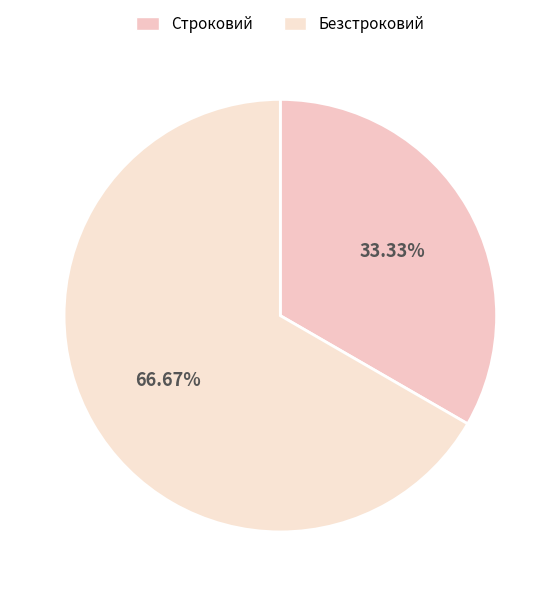

What percentage is NOT represented by Строковий?

66.7%